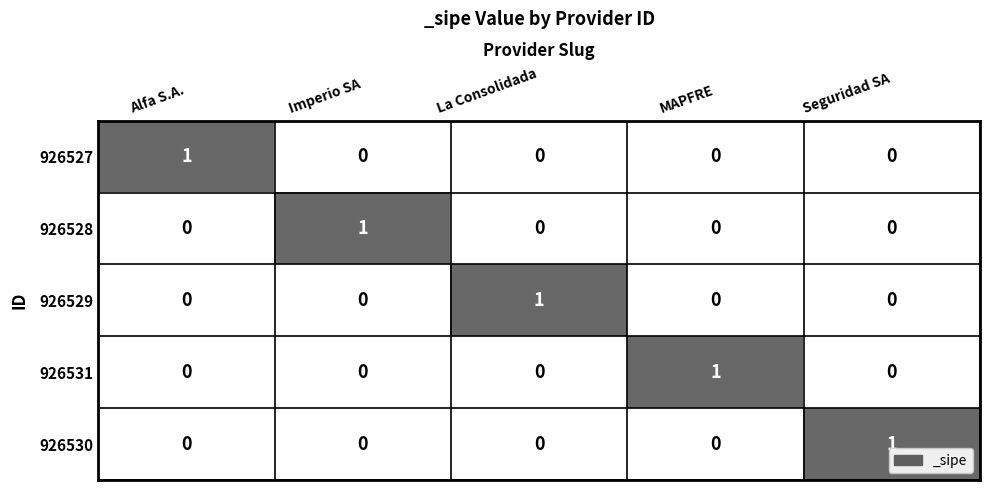

True or false: 926530 has a value of -1 at Imperio SA.

False